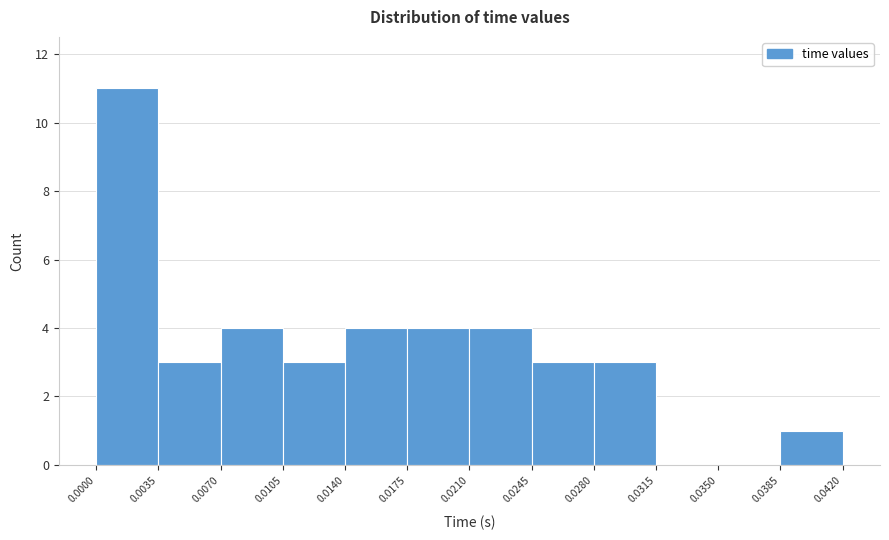

Reading left to right, transcribe this chart: for each bar, give the range it covers on the x-axis and its height. The values are not printed on the chart, so give them approximately, as read against the axis.

0.0000 to 0.0035: 11
0.0035 to 0.0070: 3
0.0070 to 0.0105: 4
0.0105 to 0.0140: 3
0.0140 to 0.0175: 4
0.0175 to 0.0210: 4
0.0210 to 0.0245: 4
0.0245 to 0.0280: 3
0.0280 to 0.0315: 3
0.0315 to 0.0350: 0
0.0350 to 0.0385: 0
0.0385 to 0.0420: 1